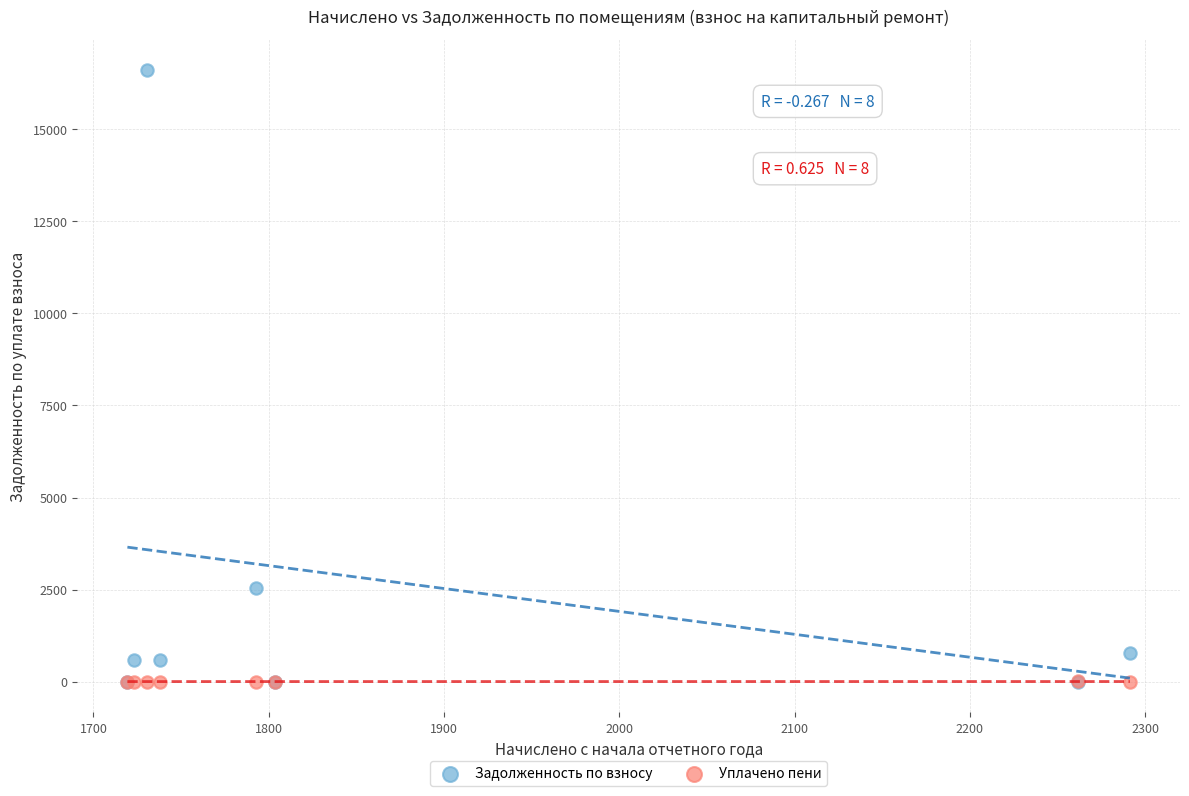

Which series has the widest spread of Y values?

Задолженность по взносу